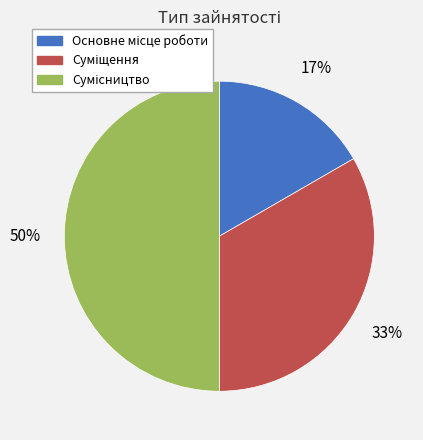

To the nearest percent, what is the average slice percentage?

33%